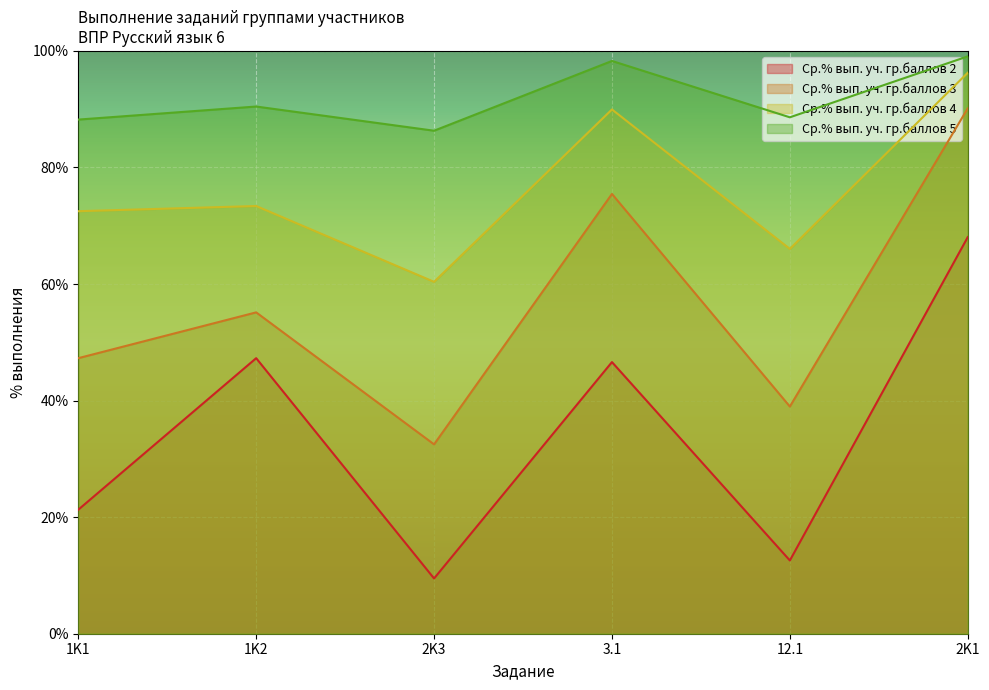

What is the average value of the Ср.% вып. уч. гр.баллов 3 series?

56.6